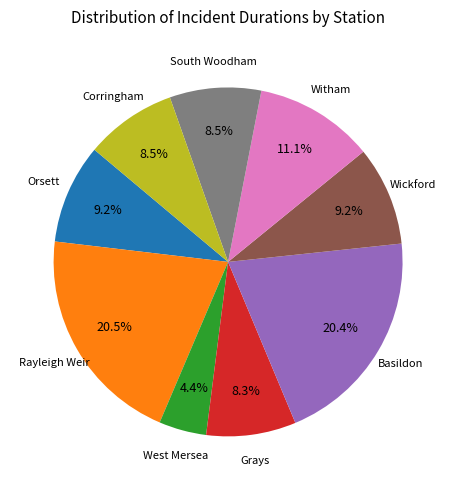

Does any single category account for the majority?

No